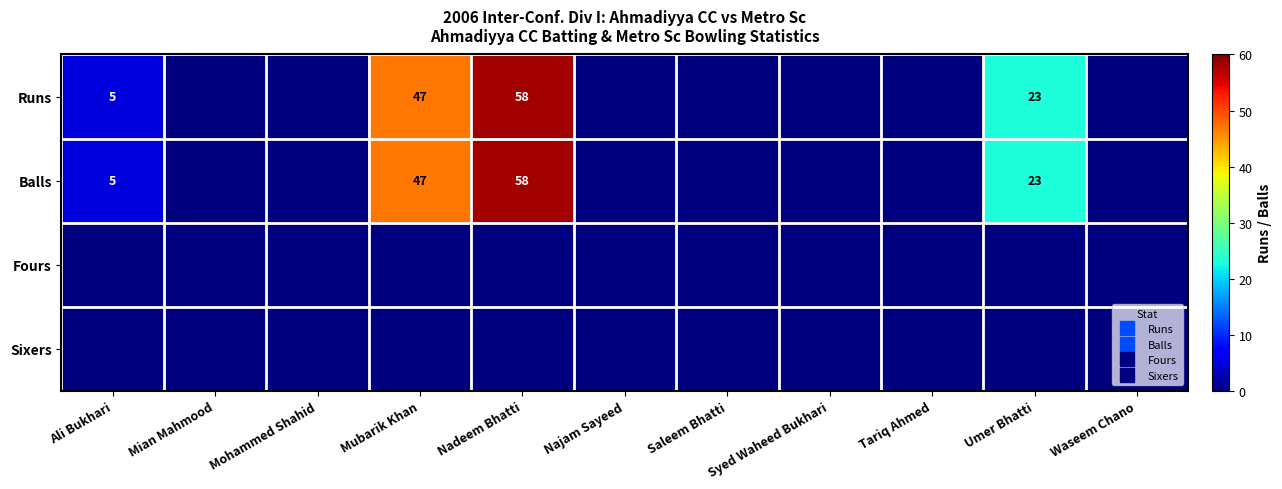

The value of Fours at Syed Waheed Bukhari is 0. True or false?

True